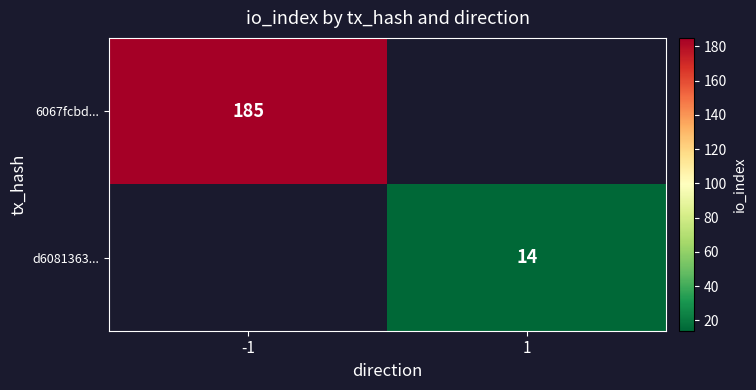

The 6067fcbd... series shows 185 at -1. True or false?

True